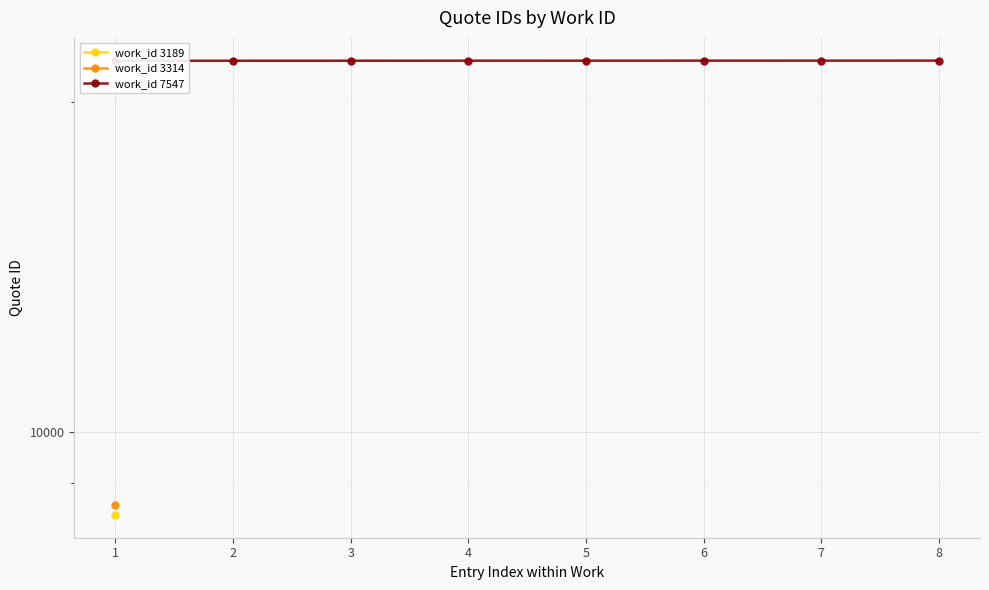

Approximately how many times larger is the value at 4 compared to 8?

1.0